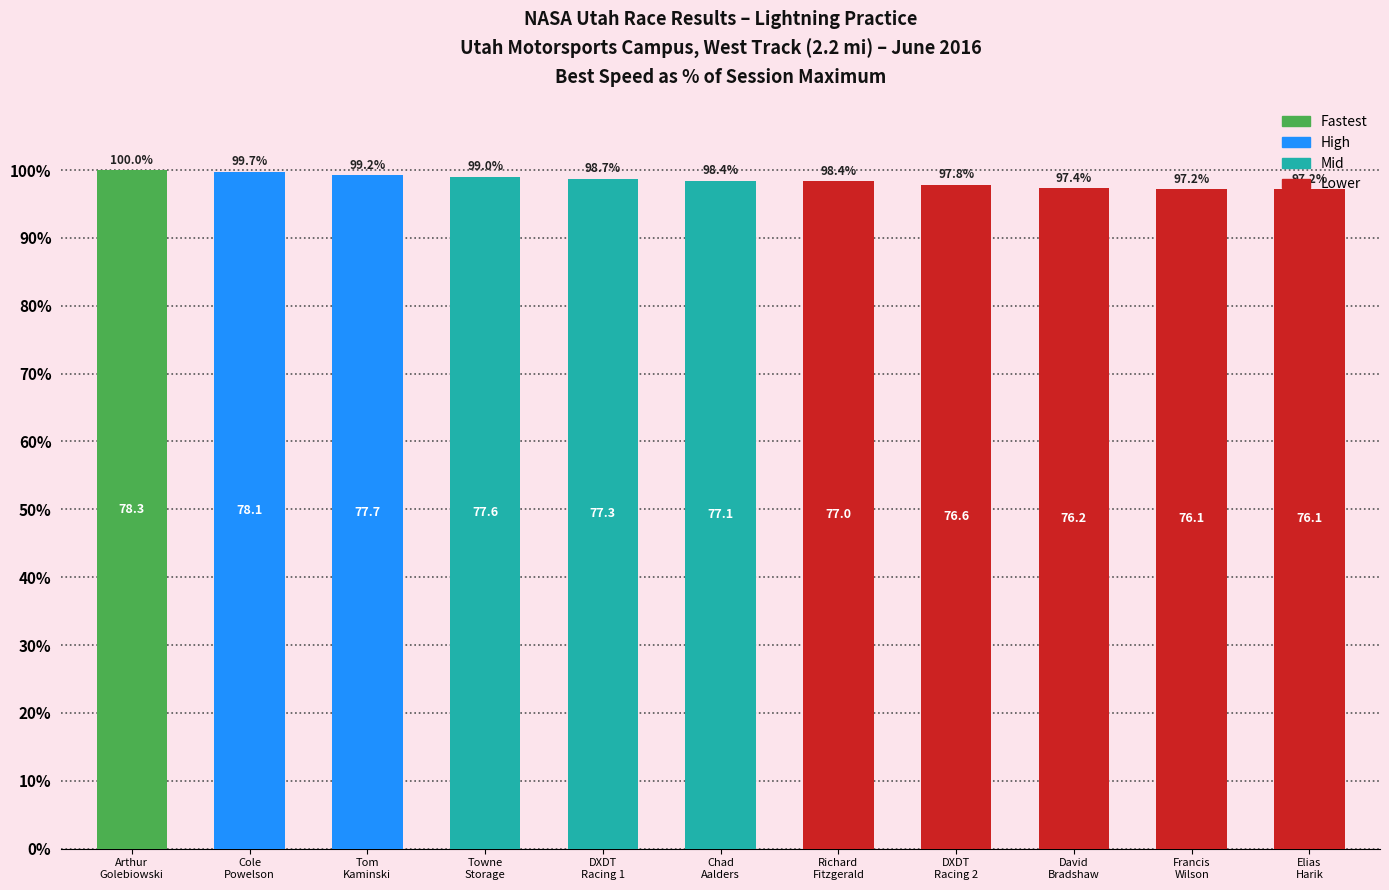

Reading left to right, what are all the values shown in this chart?

100.0	99.7	99.2	99.0	98.7	98.4	98.4	97.8	97.4	97.2	97.2